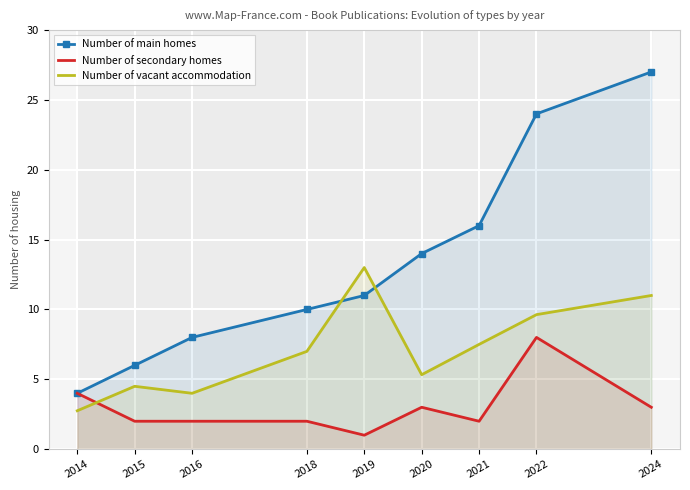

The Number of main homes series shows 27.0 at 2024. True or false?

True